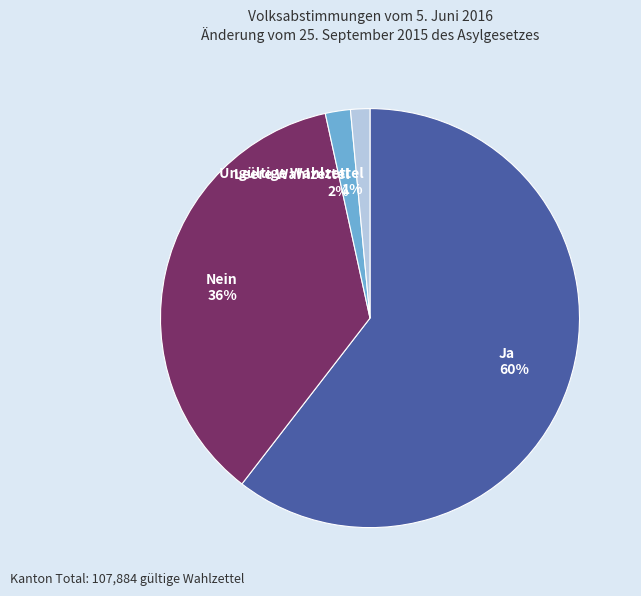

What is the largest slice in the pie chart?

Ja